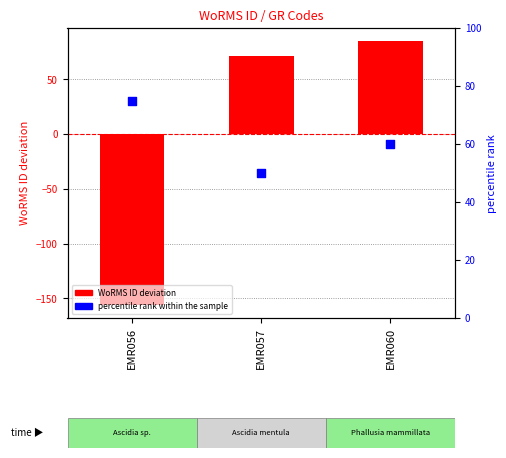

Which series has the largest total across all categories?

percentile rank within the sample